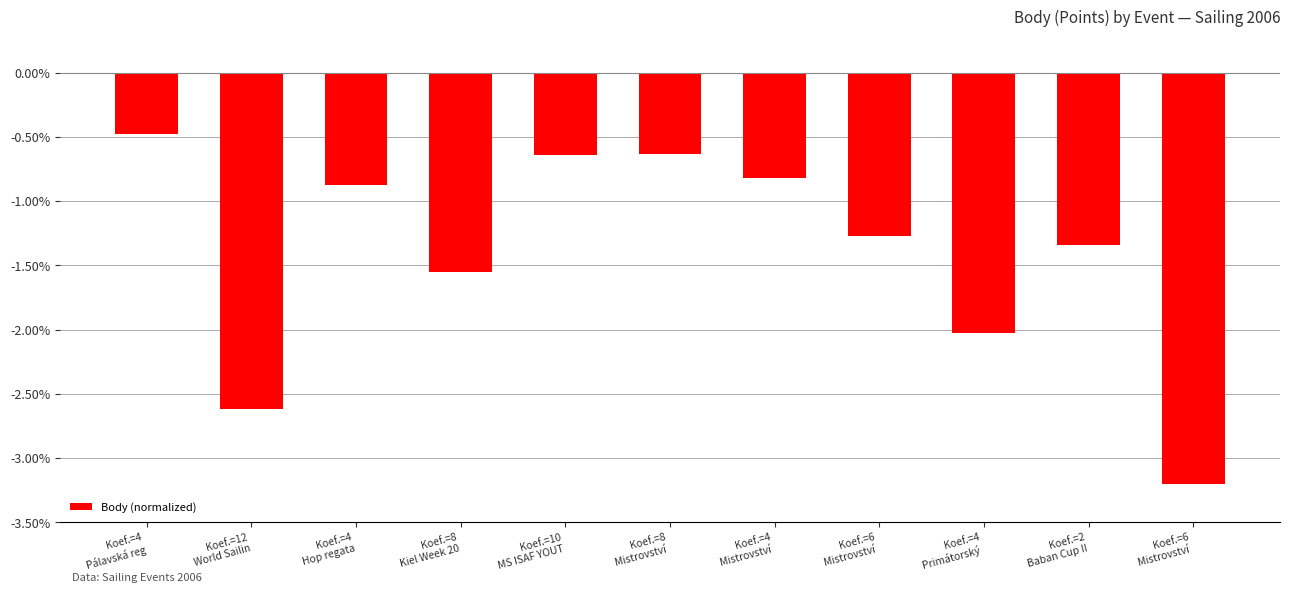

Count the number of data series in this chart.

1